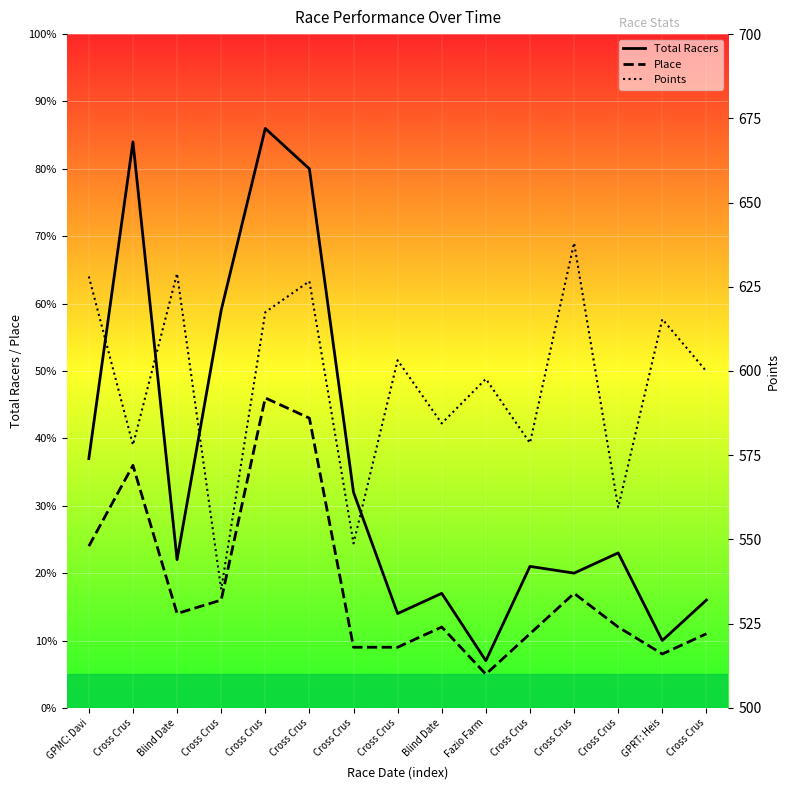

What is the total value across all series at Cross Crus?

698.0